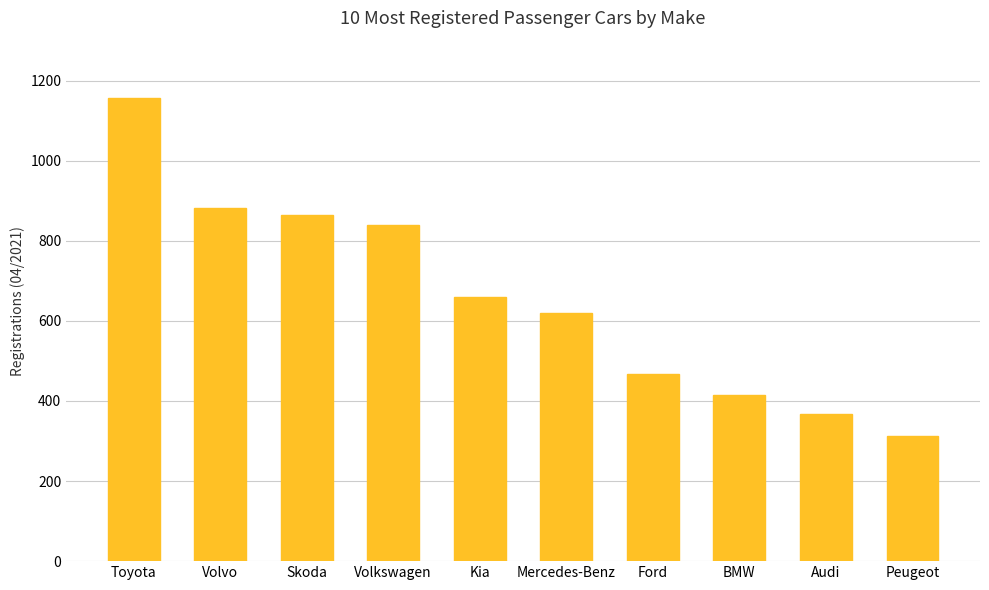

What is the change in value from Volvo to Ford?

-413